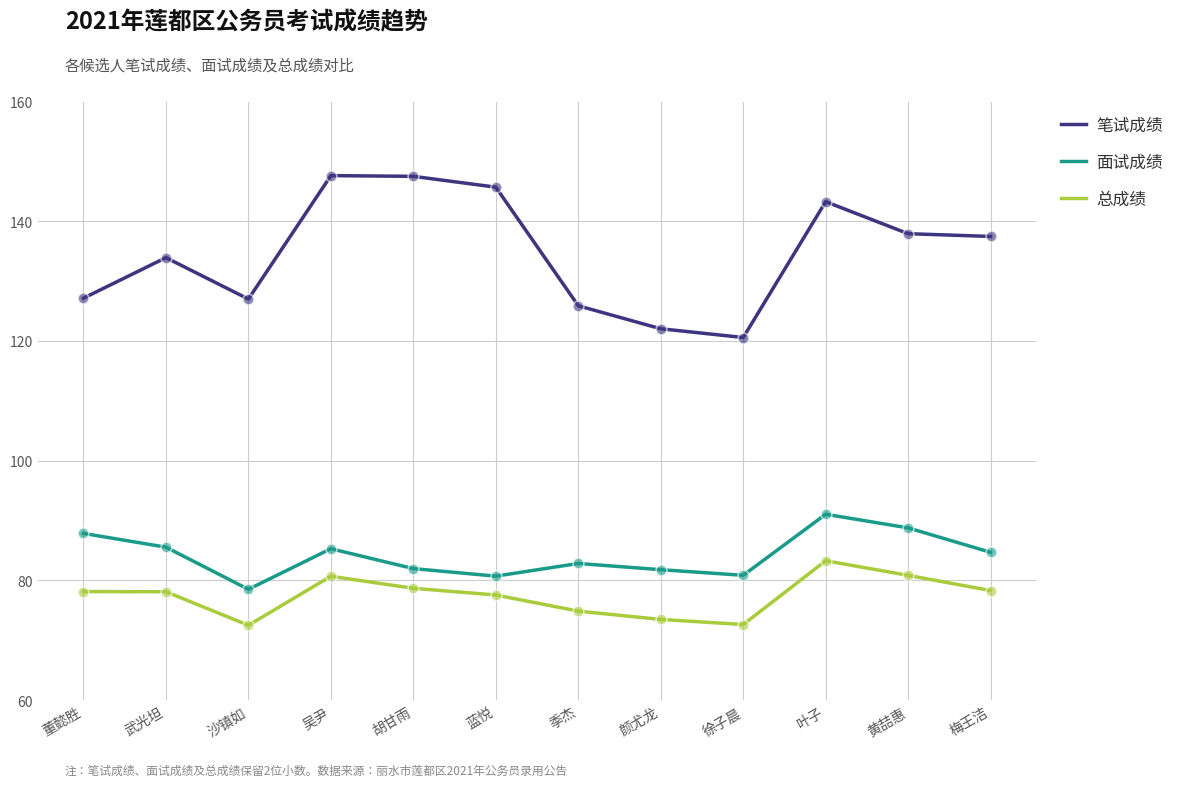

What is the difference between the highest and lowest values at 颜尤龙?

48.6